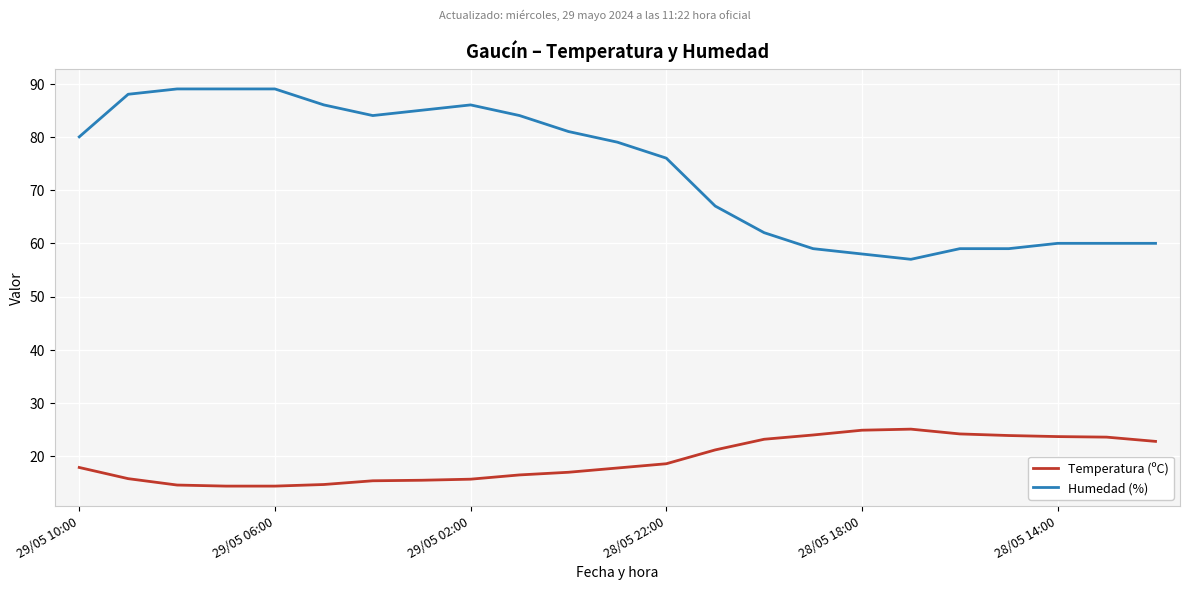

What is the maximum value shown in the chart?

89.0